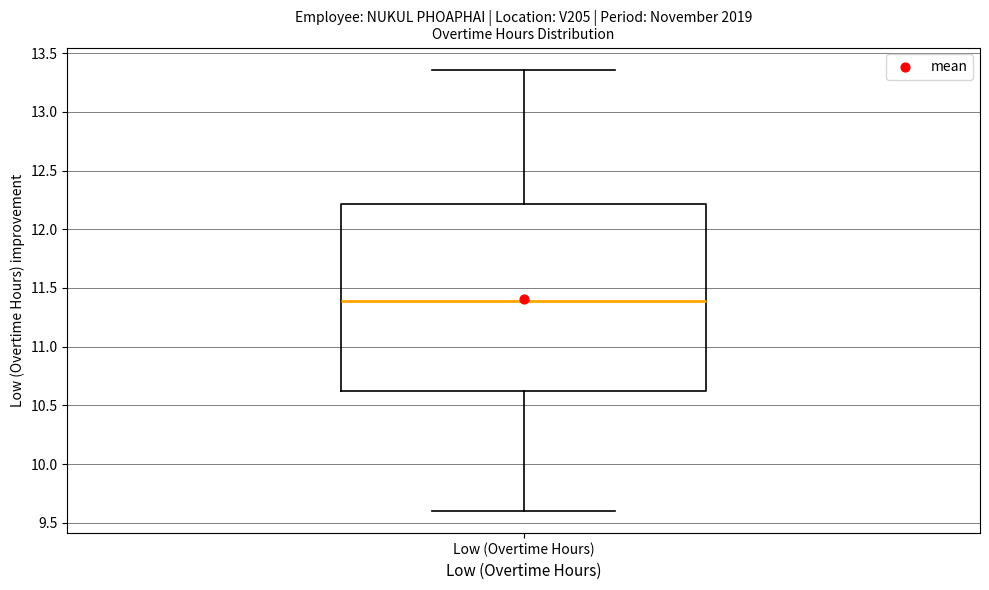

Transcribe this box plot: give where the median line is, the range the box spans, and where the two whiskers end, as read against the y-axis. The values are not printed on the chart, so give them approximately, as read against the axis.

median 11.40, box 10.65 to 12.20, whiskers 9.60 to 13.35